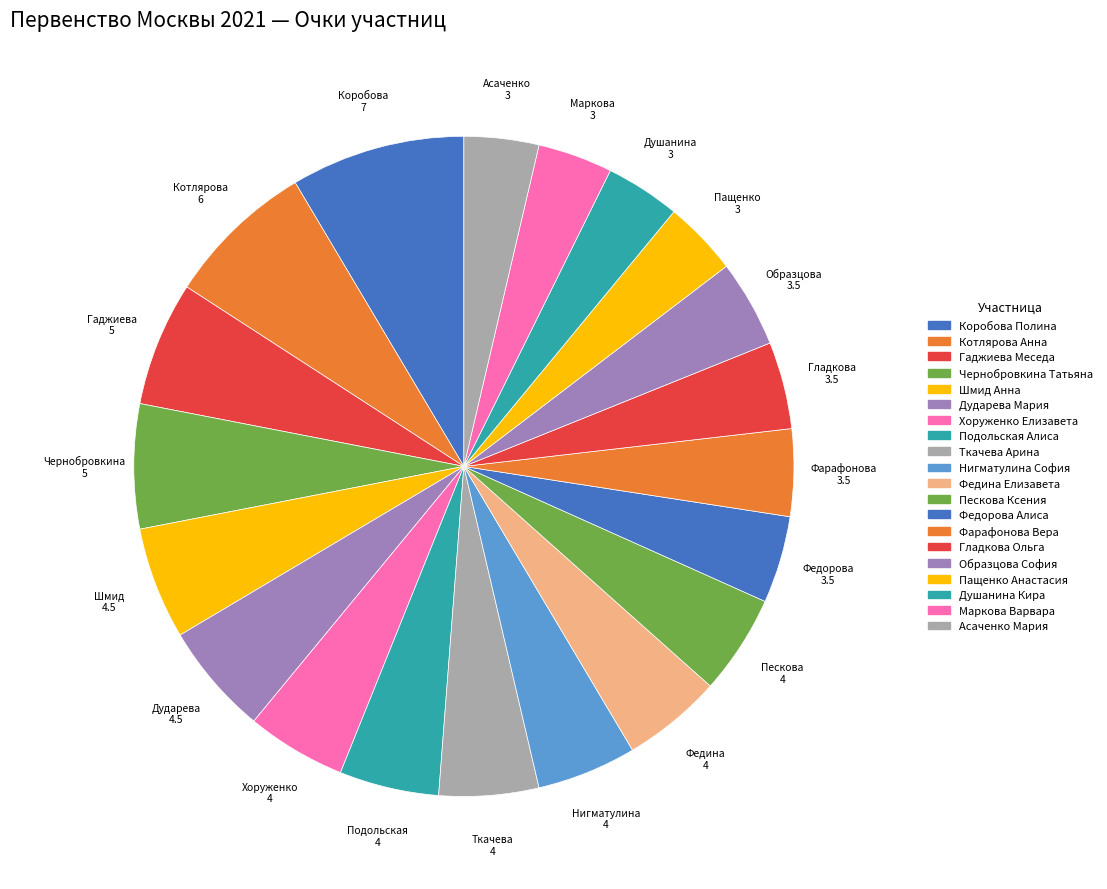

To the nearest percent, what percentage of the pie is Федина Елизавета?

5%